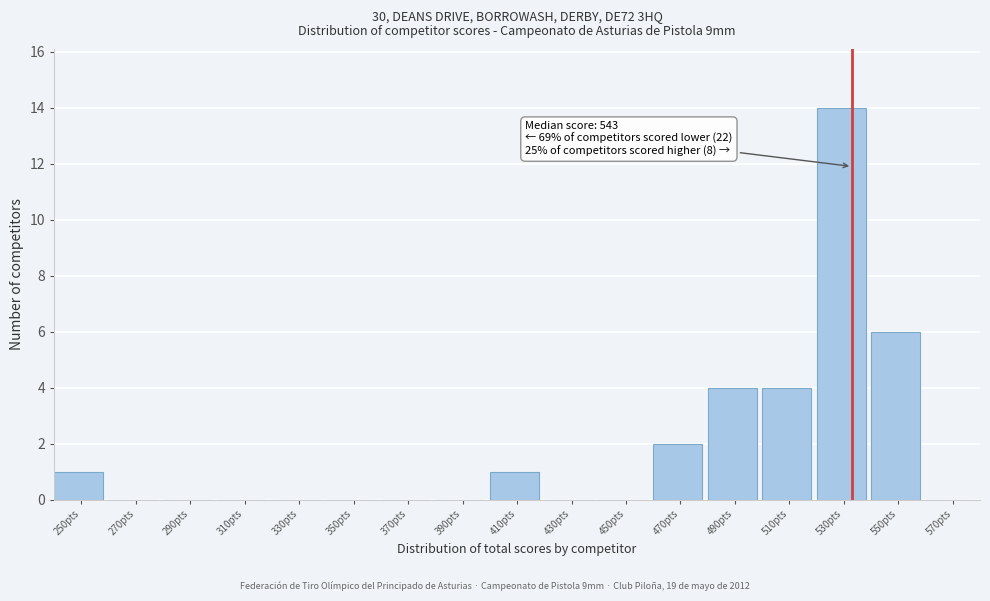

Reading right to left, list all the values displayed in this chart.

570pts=0	550pts=6	530pts=14	510pts=4	490pts=4	470pts=2	450pts=0	430pts=0	410pts=1	390pts=0	370pts=0	350pts=0	330pts=0	310pts=0	290pts=0	270pts=0	250pts=1